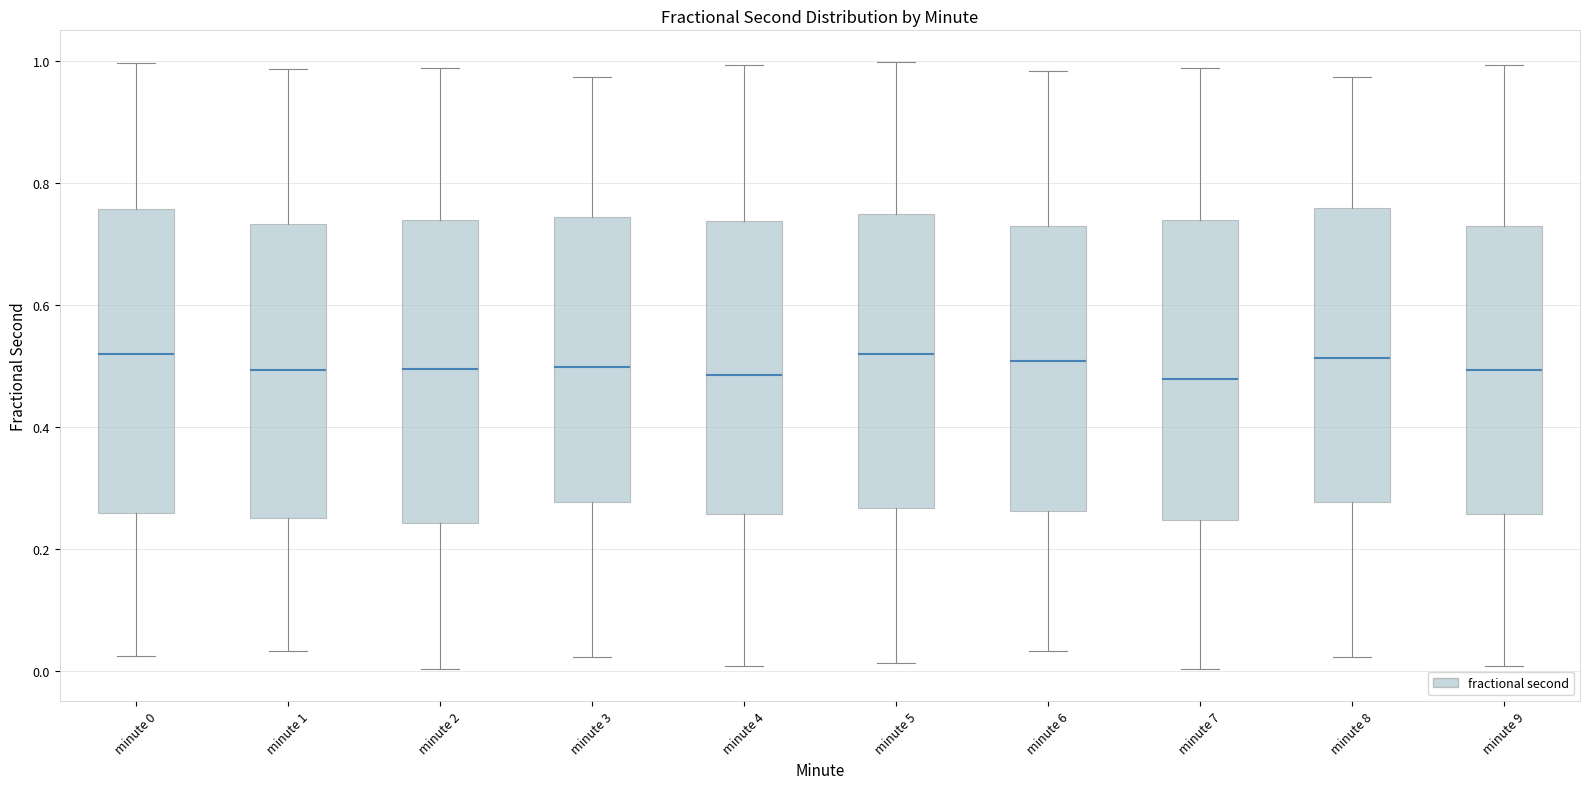

Where does the median line of the box for minute 2 sit on the y-axis? The values are not printed on the chart, so give them approximately, as read against the axis.

0.50